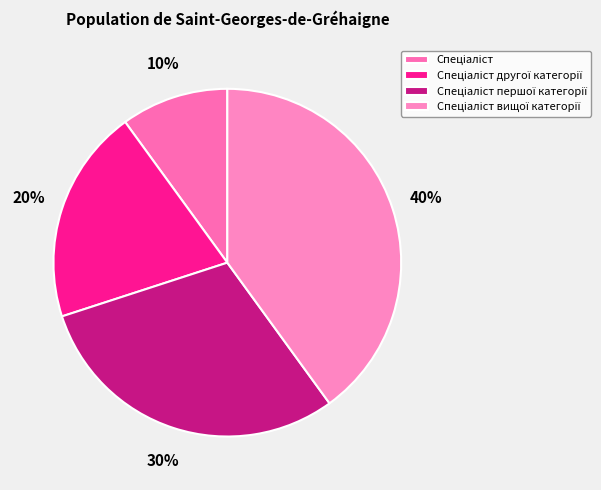

What is the ratio of the value at Спеціаліст другої категорії to the value at Спеціаліст?

2.0